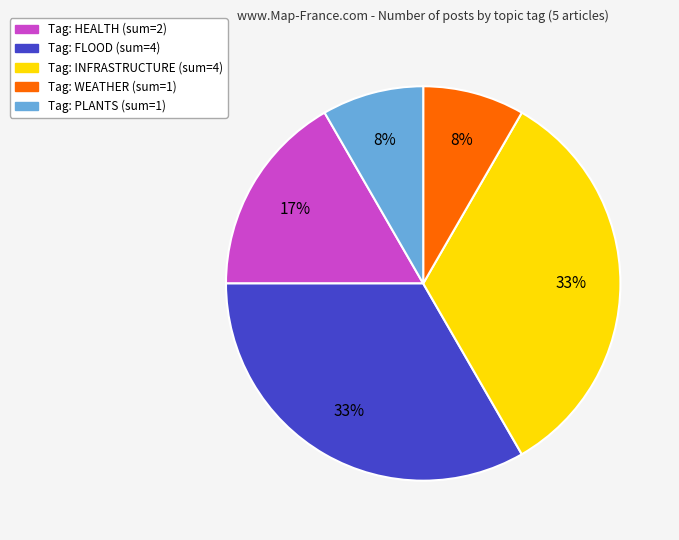

To the nearest percent, what is the average slice percentage?

20%